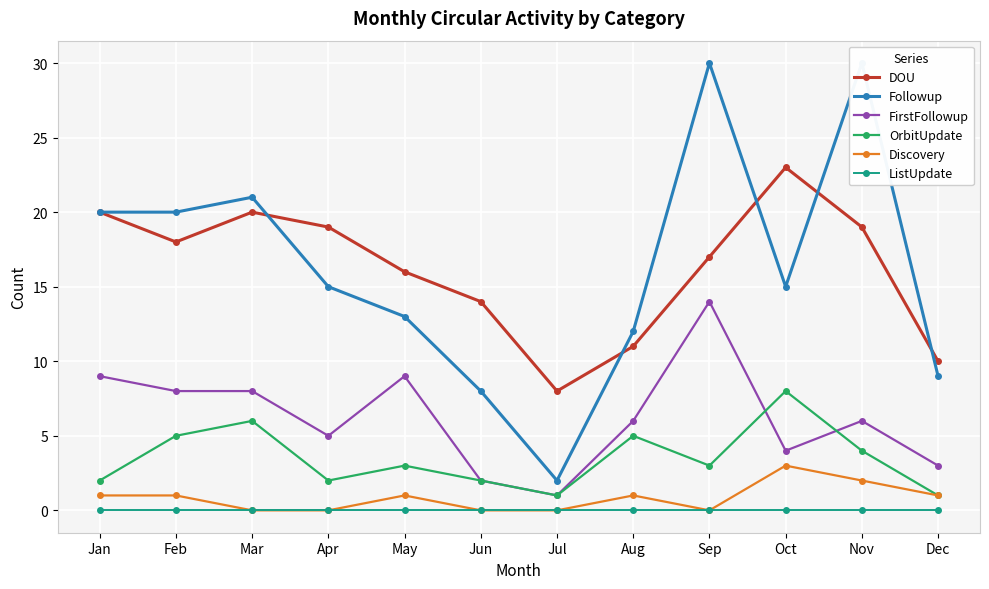

True or false: FirstFollowup and ListUpdate cross at least once.

False